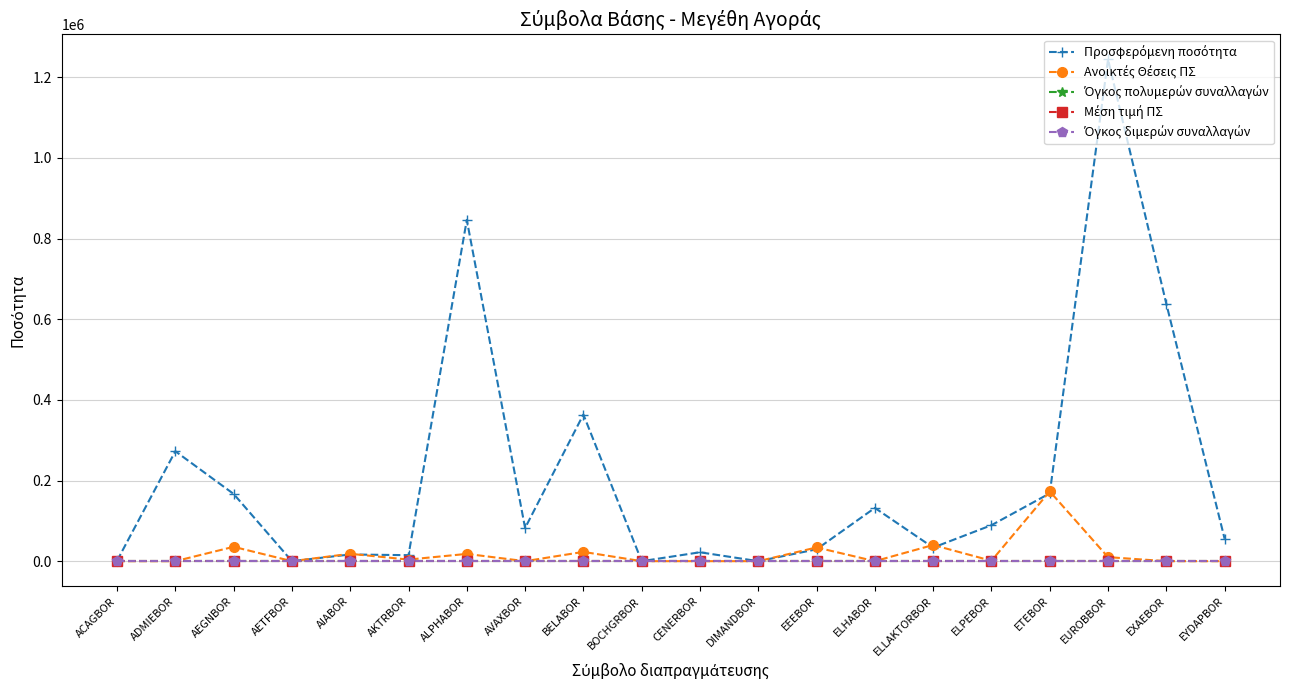

What is the total value across all series at EYDAPBOR?

55529